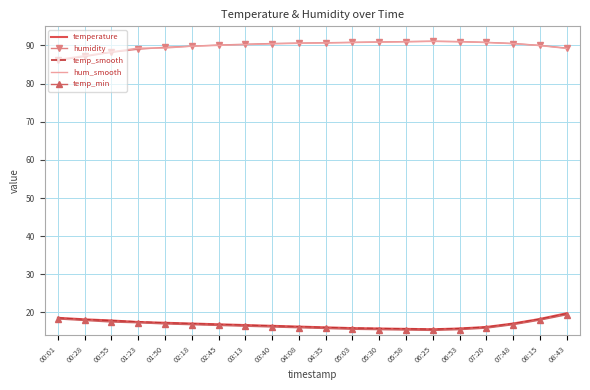

The value of temp_smooth at 06:25 is 15.6. True or false?

True